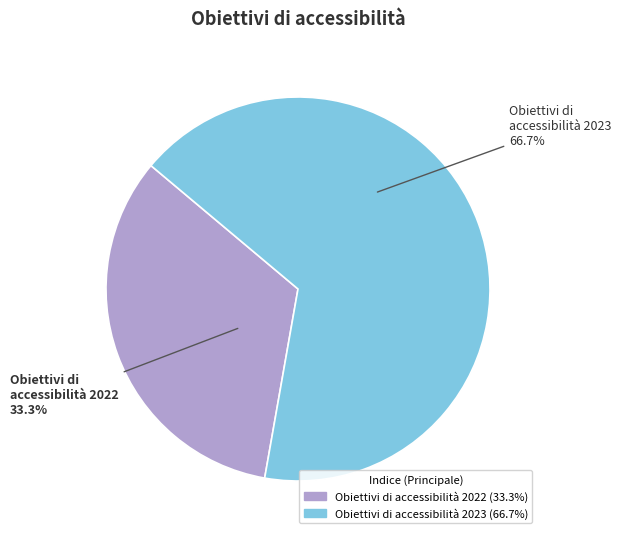

To the nearest percent, what is the difference between the largest and smallest slice percentages?

33%